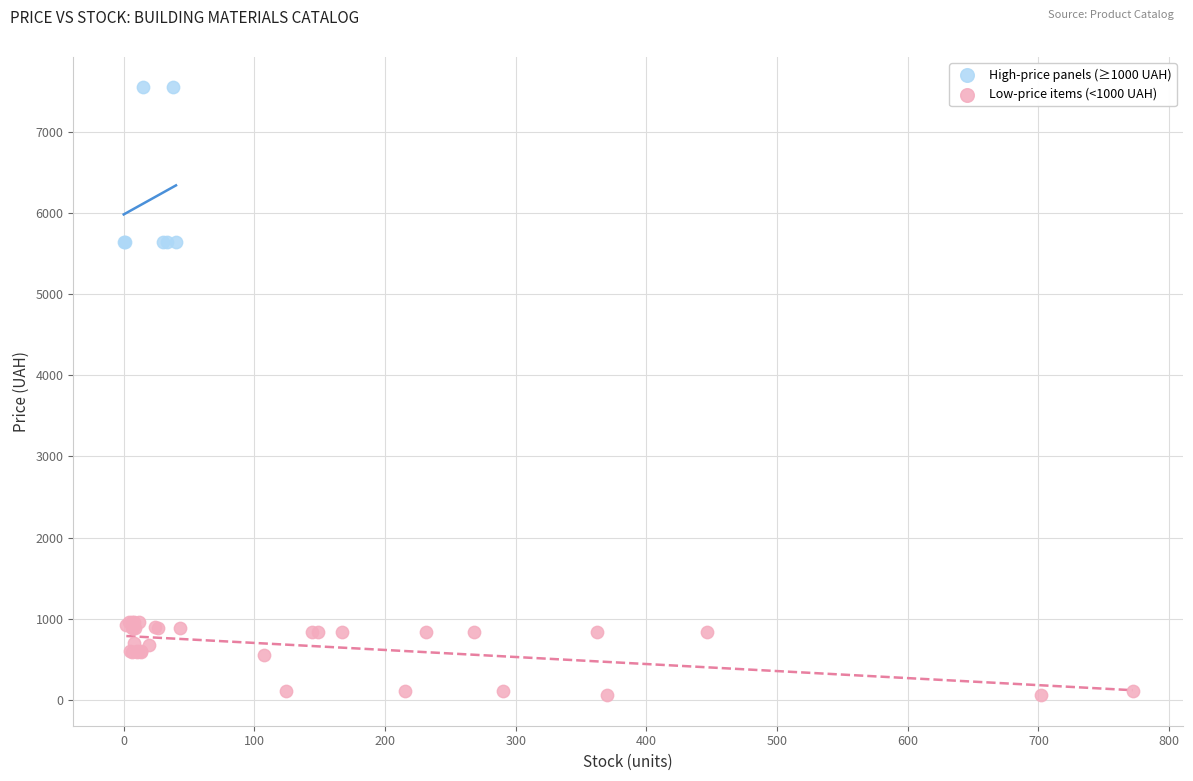

Which series contains the highest Y value?

High-price panels (≥1000 UAH)